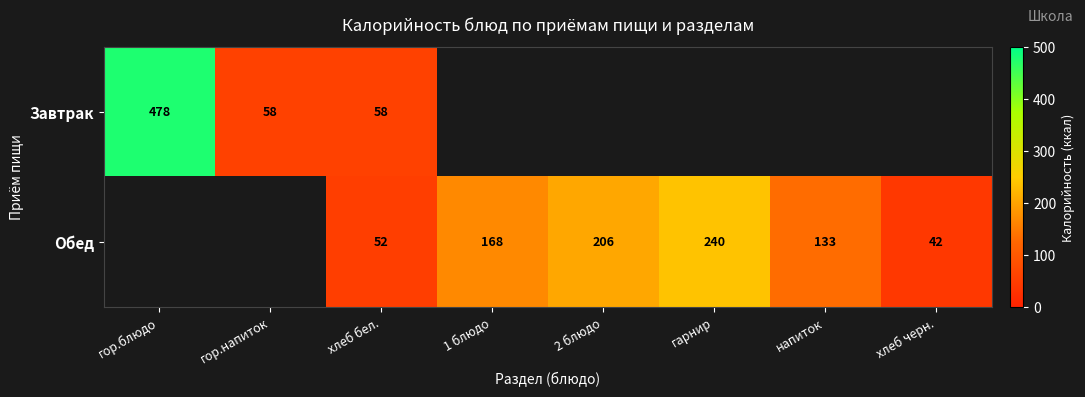

The value of Завтрак at гор.напиток is 39.7. True or false?

False